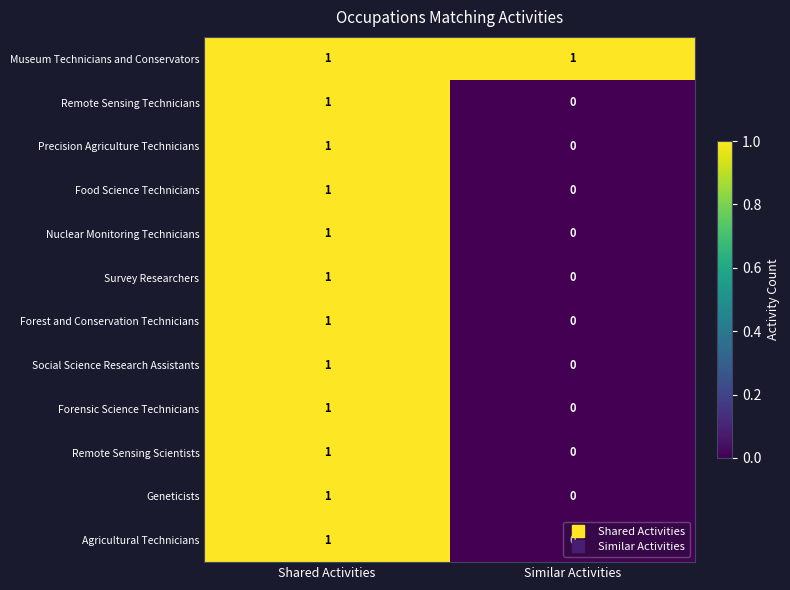

Which category has the highest value in the Precision Agriculture Technicians series?

Shared Activities